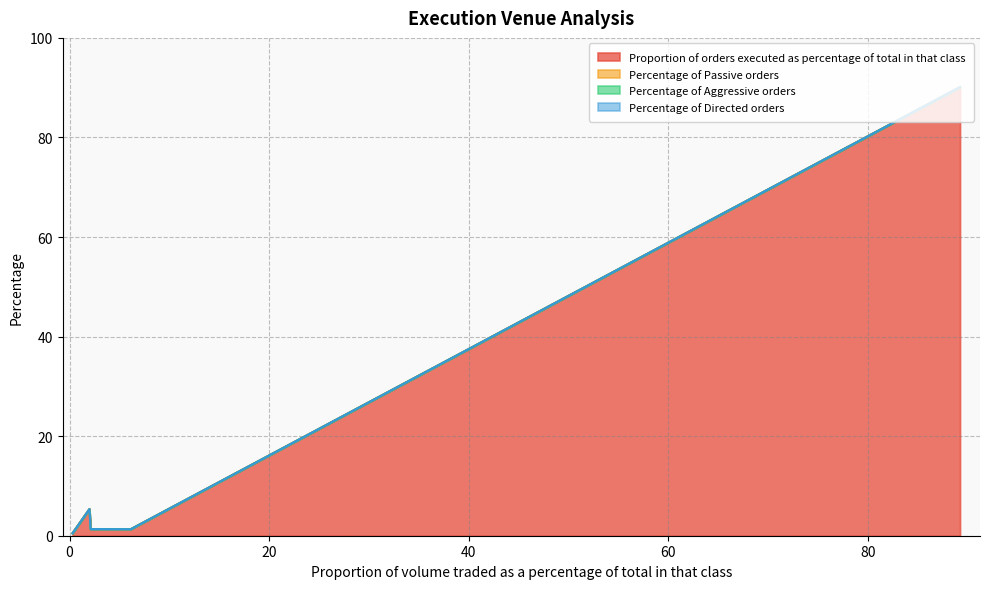

What is the spread (max minus min) of values at 89.24?

90.1